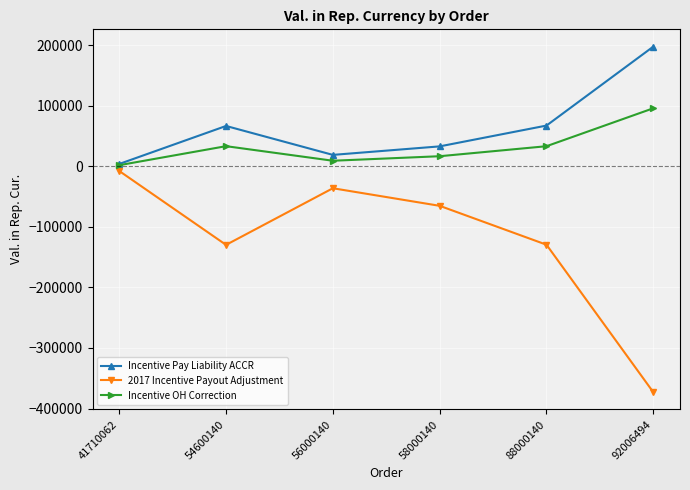

True or false: Incentive OH Correction has more than 0 interior local peaks.

True